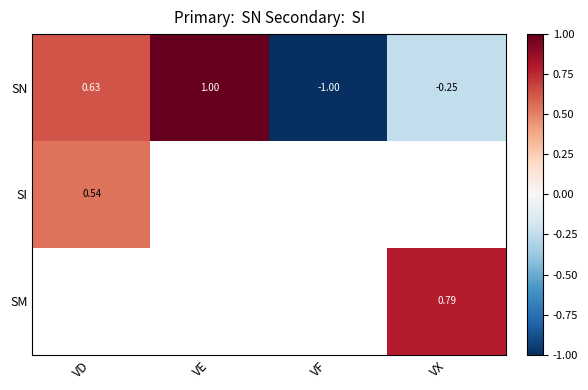

Where is SN nearest to the value 0?

VX